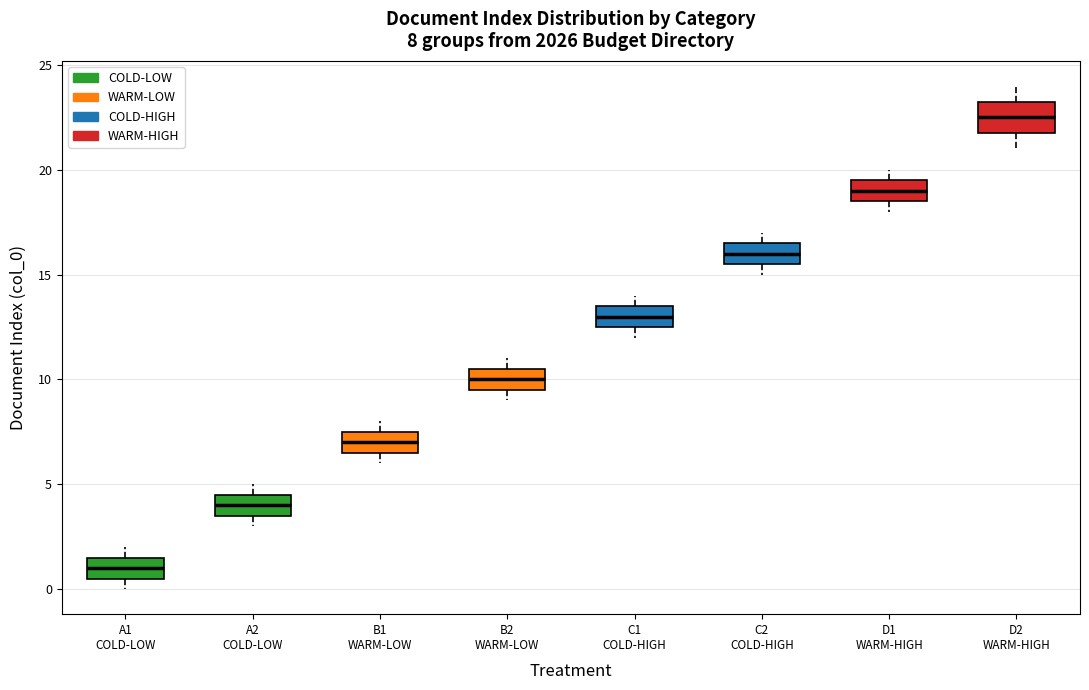

Which box is the tallest, from its lower edge to its upper edge?

D2 WARM-HIGH